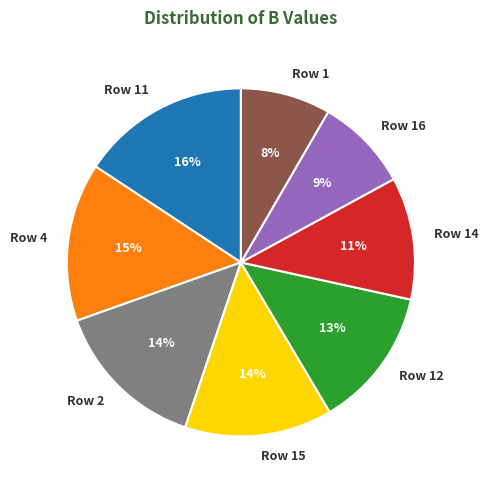

Is it true that Row 16 is 9% of the pie?

True